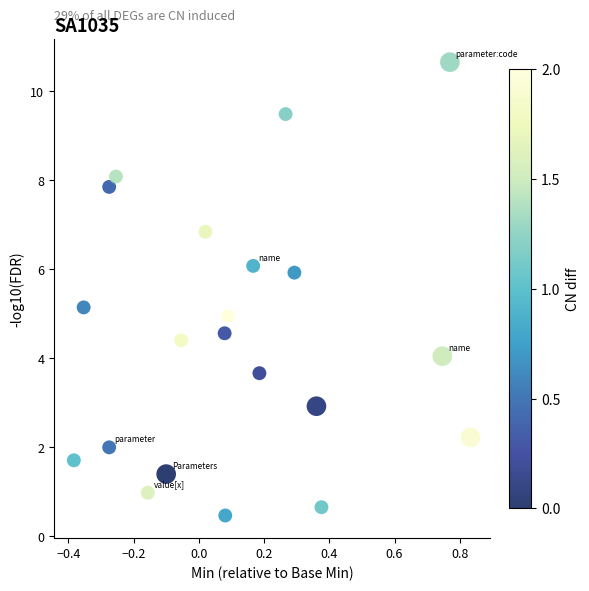

What is the range of X values (max minus min)?

1.2